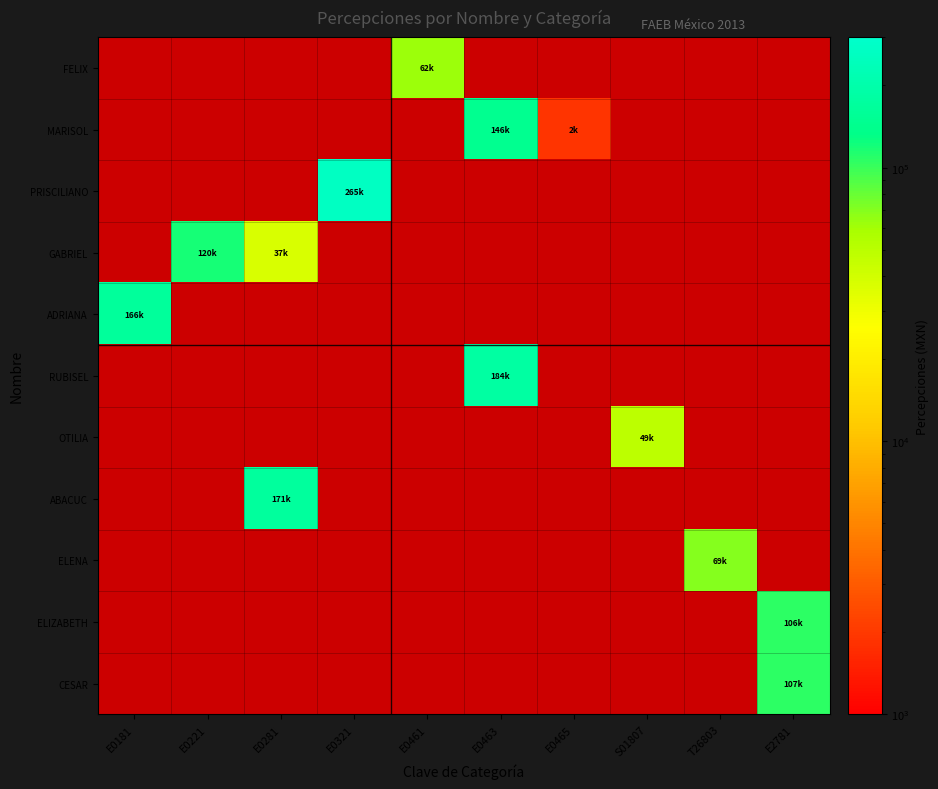

Which category has the lowest value across all series?

E0465